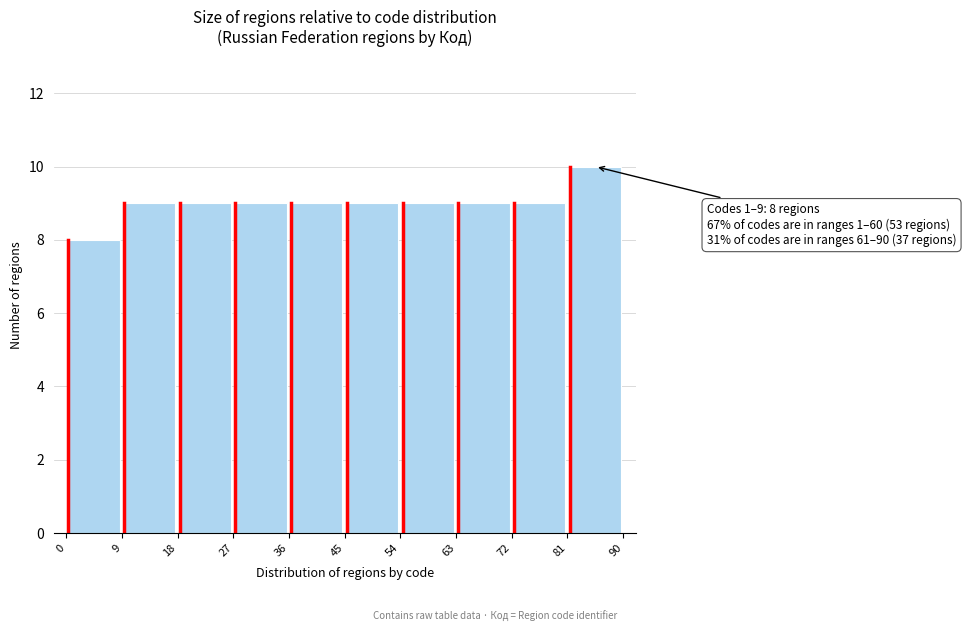

Over which range of the x-axis is the bar tallest?

81 to 90